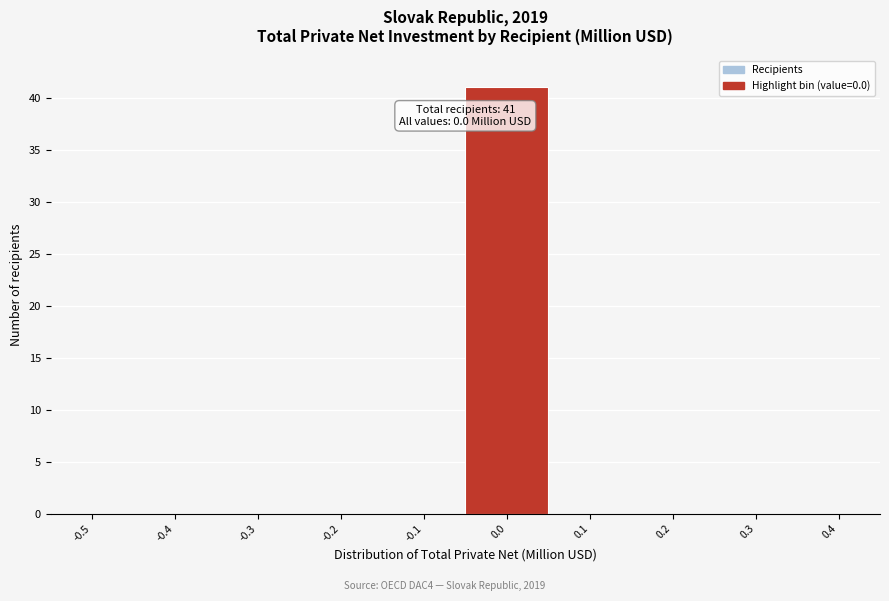

Reading right to left, extract all data points from this chart.

0.4=0	0.3=0	0.2=0	0.1=0	0.0=41	-0.1=0	-0.2=0	-0.3=0	-0.4=0	-0.5=0